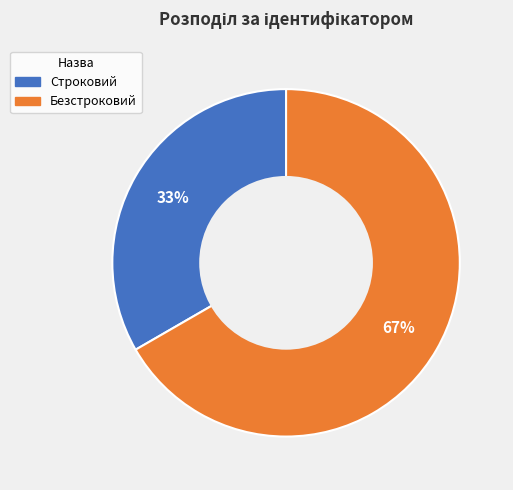

The Строковий slice represents 33% of the pie. True or false?

True